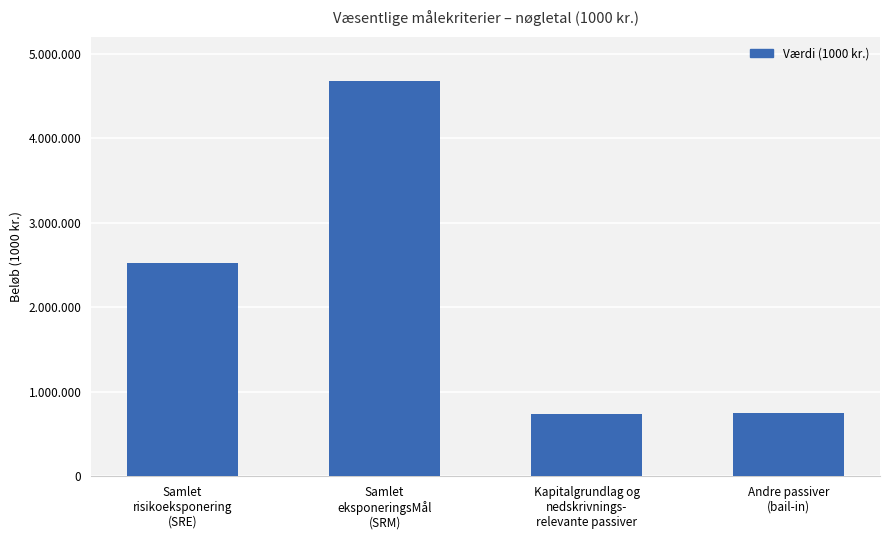

The value at Samlet
risikoeksponering
(SRE) is 3811707. True or false?

False